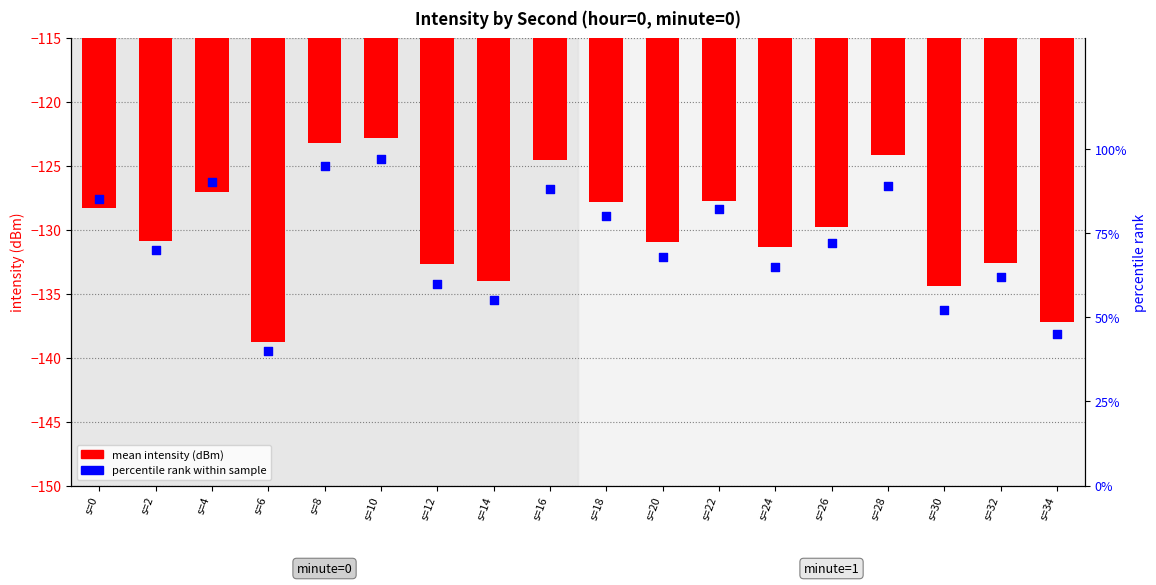

At which category is the sum across all series the highest?

s=10